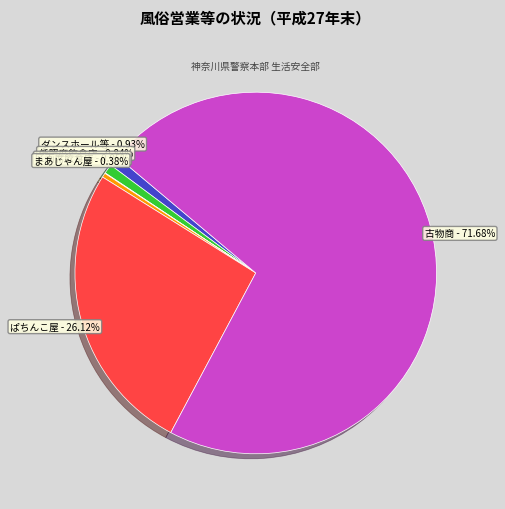

To the nearest percent, what percentage of the pie is ぱちんこ屋?

26%